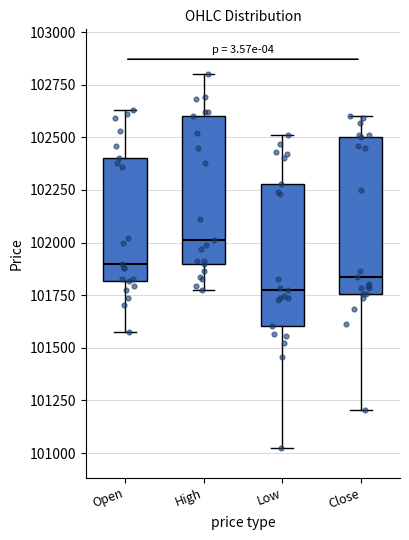

Where is the lower edge of the box for High on the y-axis? The values are not printed on the chart, so give them approximately, as read against the axis.

101900